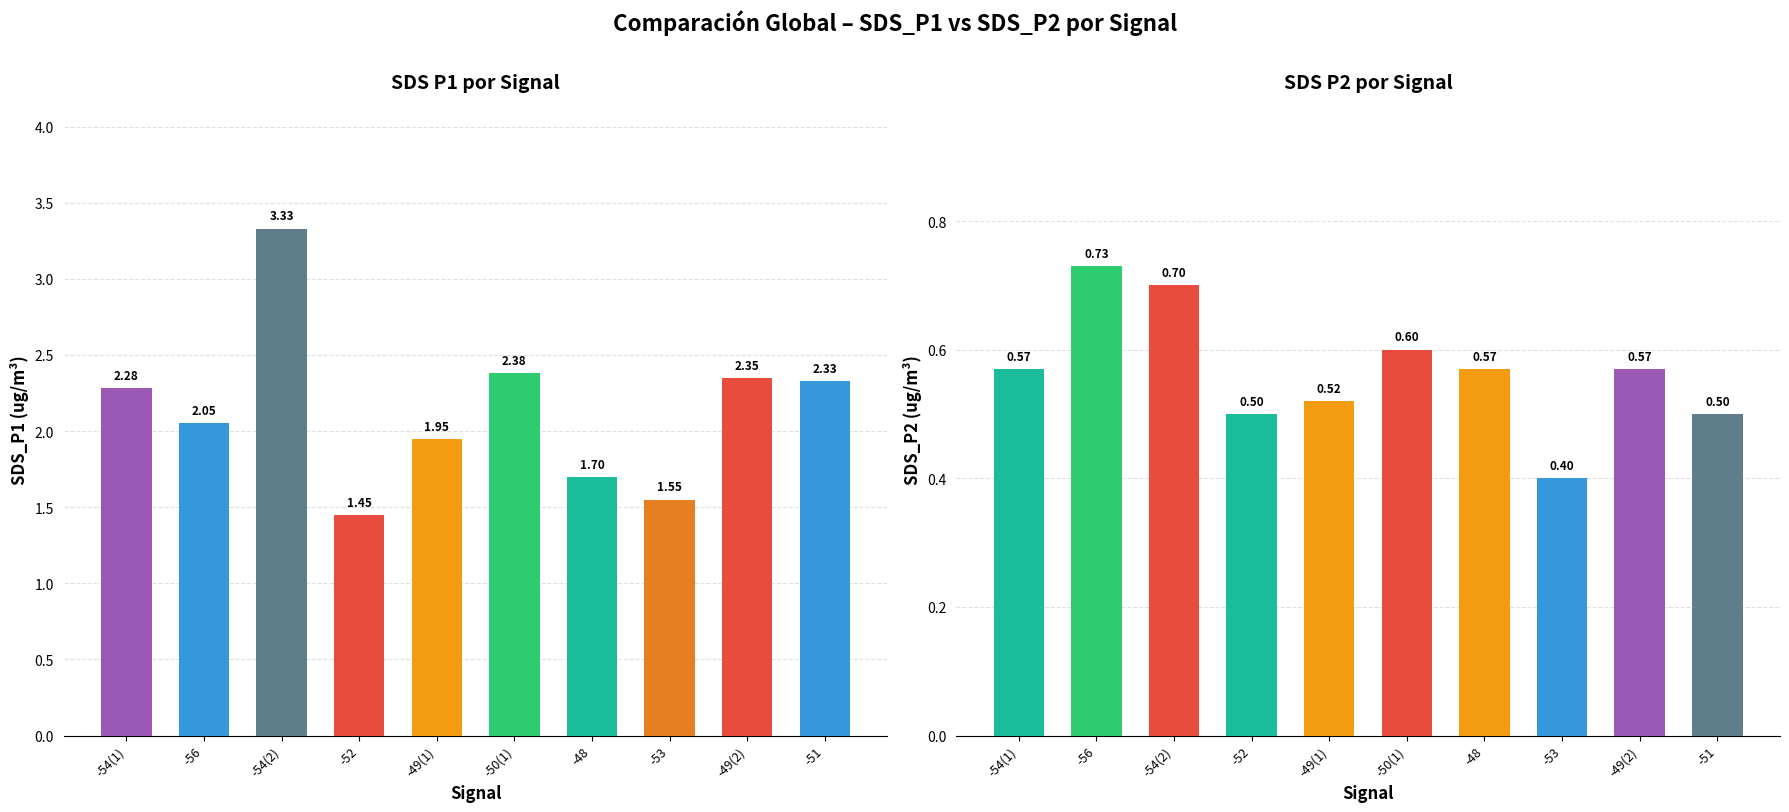

What value does the SDS_P1 series have at -49(2)?

2.4